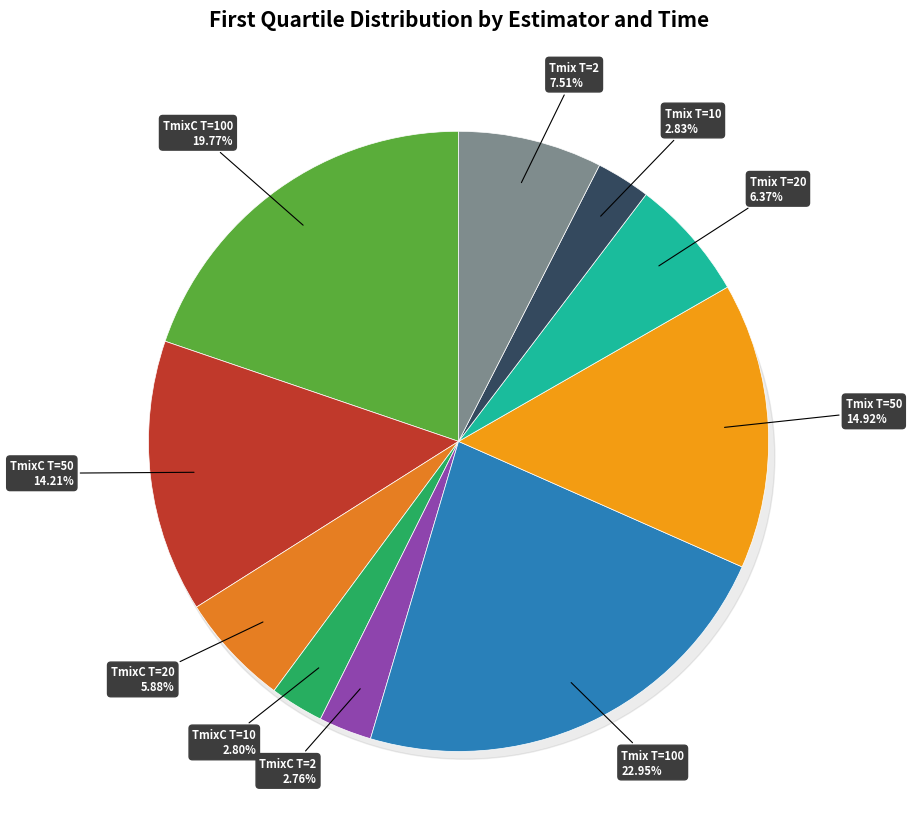

Which category has the biggest portion of the pie?

Tmix T=100